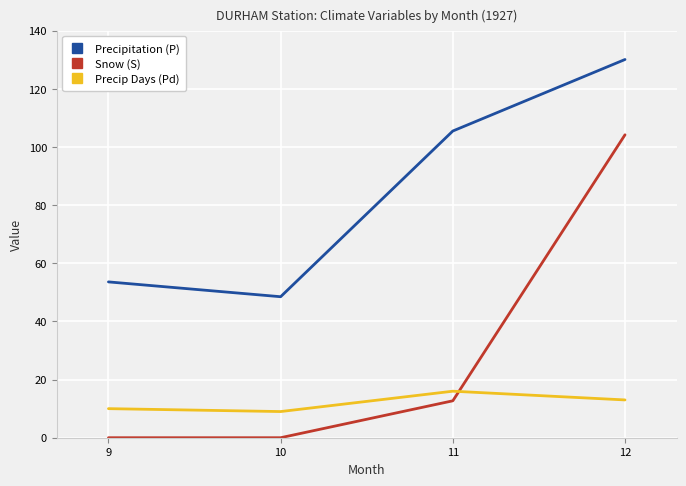

Which series has the widest spread of values?

Snow (S)